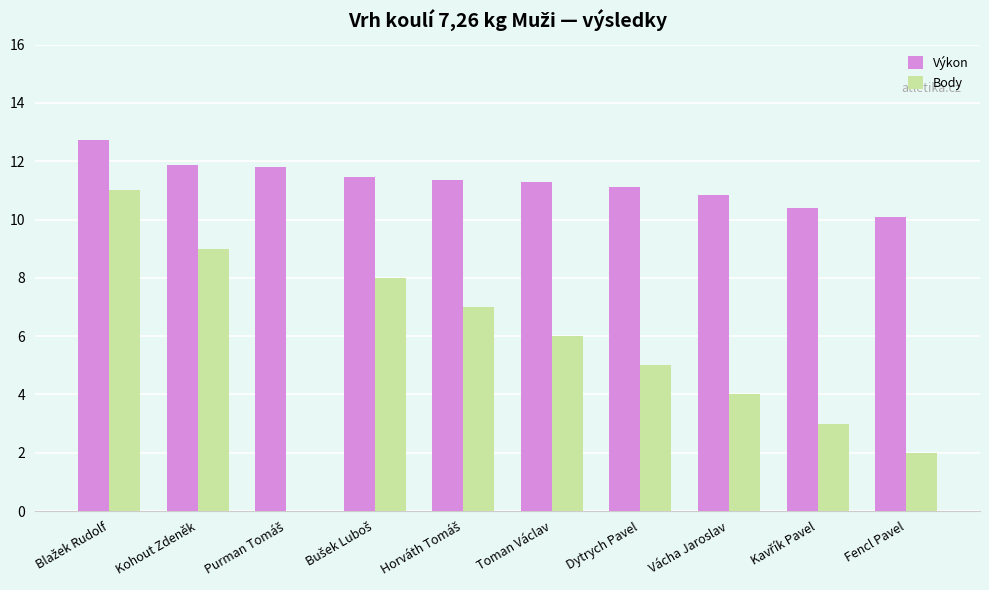

How many data points does each series have?

10